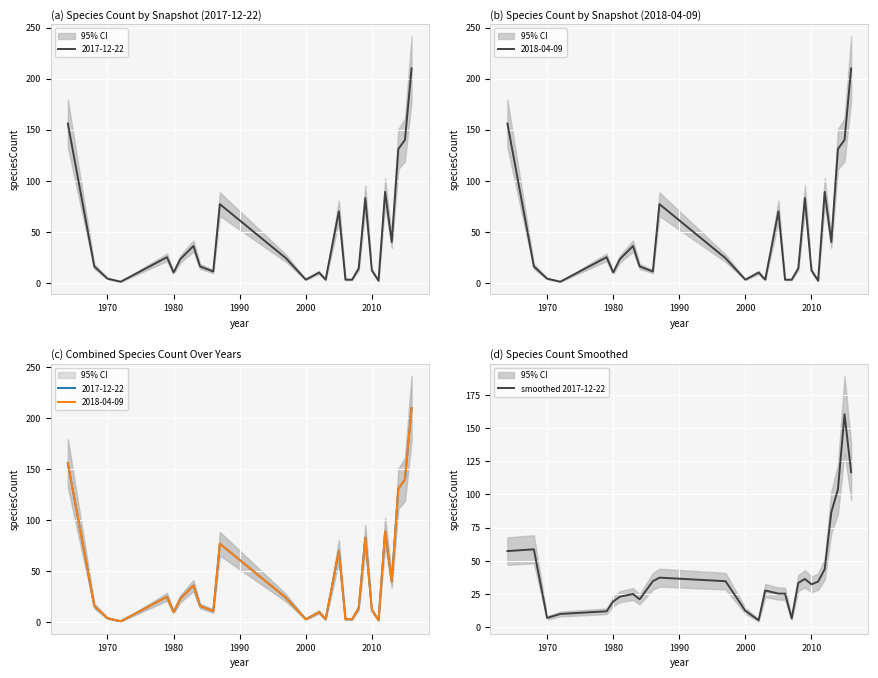

The value of smoothed 2017-12-22 at 2010 is 32.3. True or false?

True